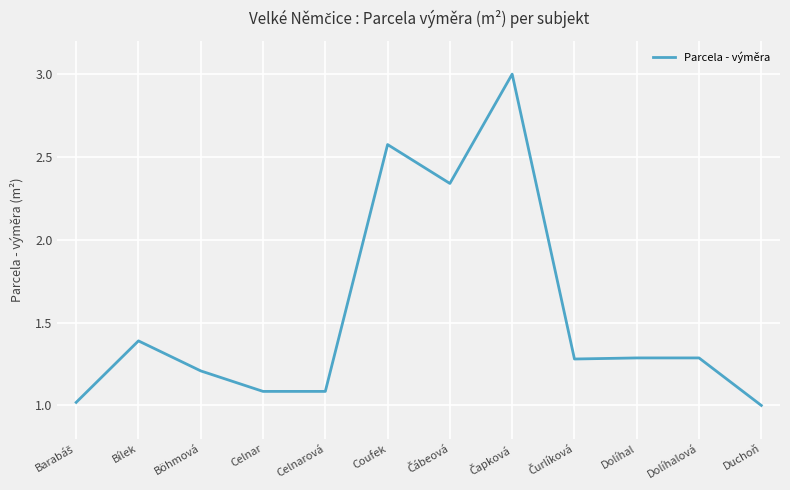

What is the maximum value shown in the chart?

3.0